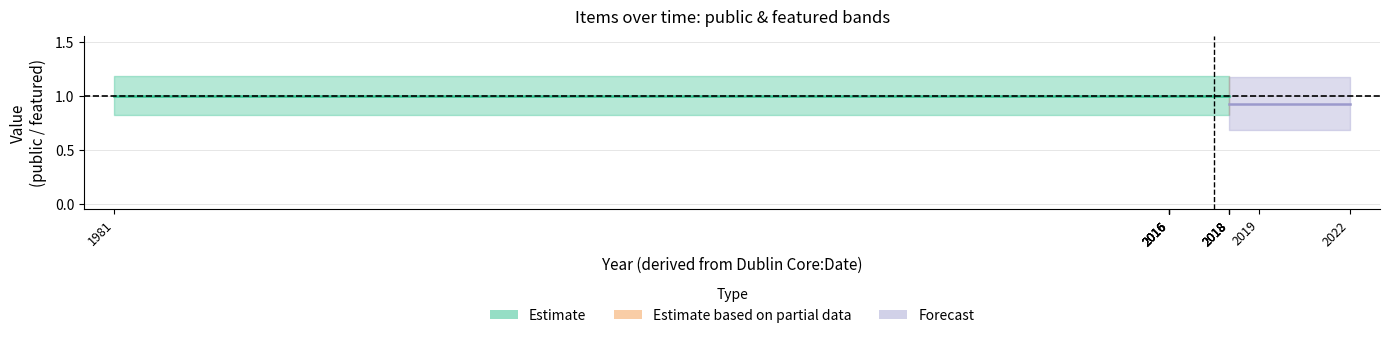

What is the value of the public point at the 2nd from the left?

1